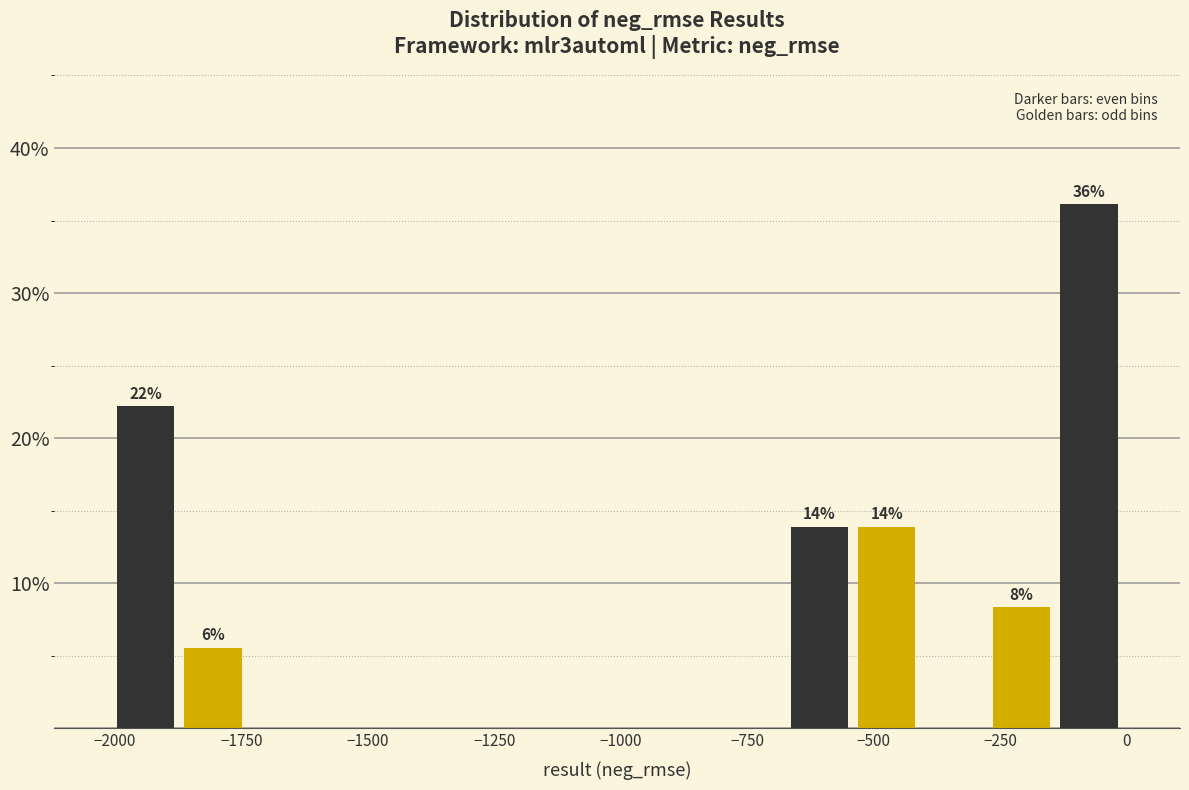

Around what value on the x-axis is the tallest bar? Give the approximate position of its centre, as read against the axis.

-50